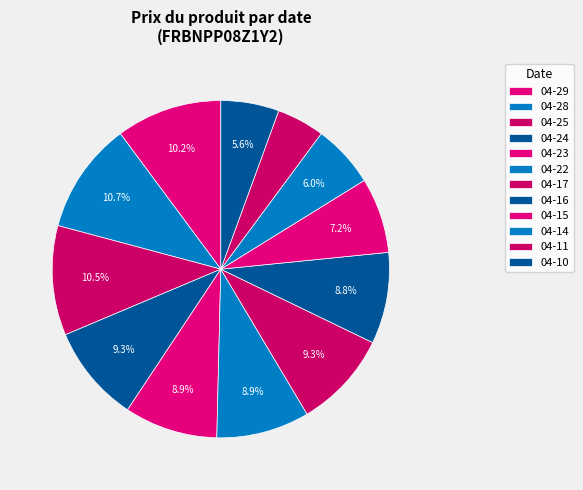

How many segments does this pie chart have?

12